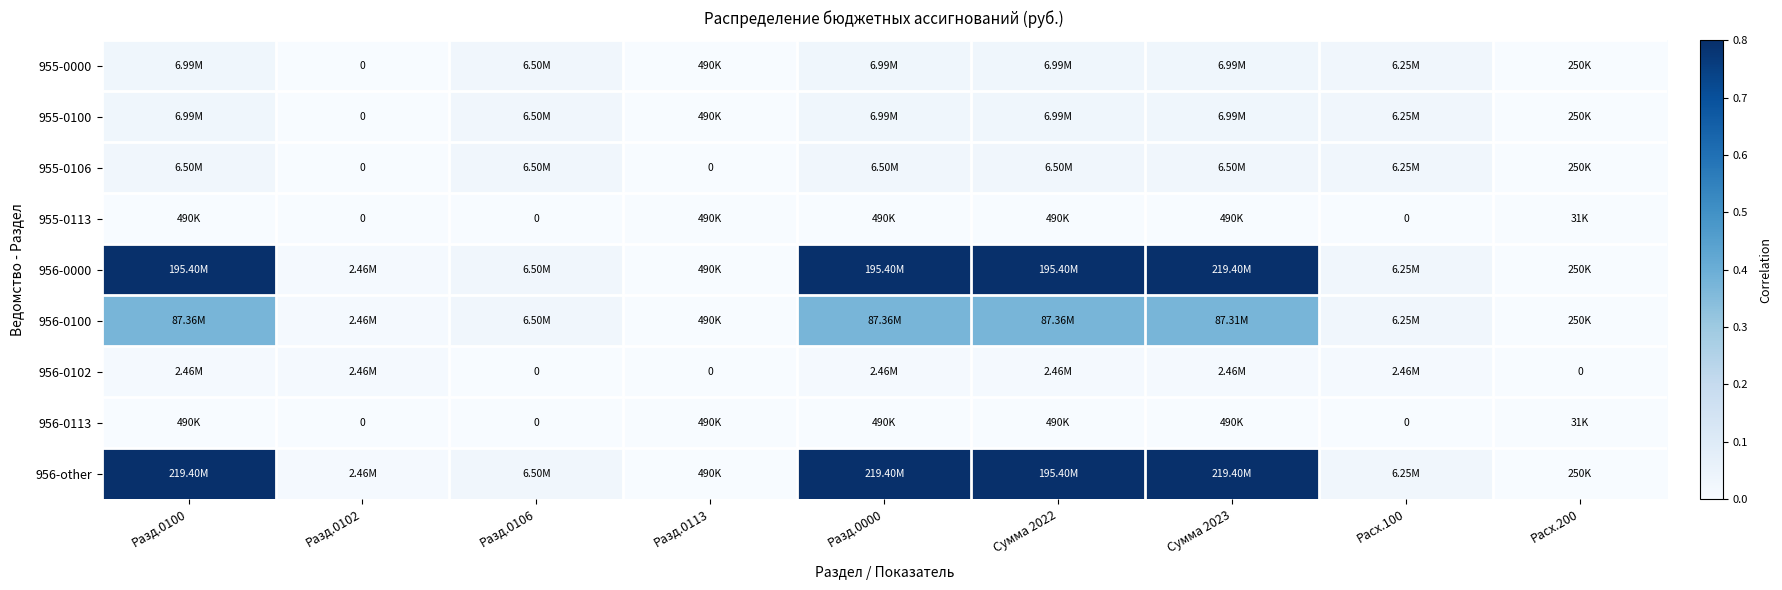

What is the maximum value for 956-0100?

0.4